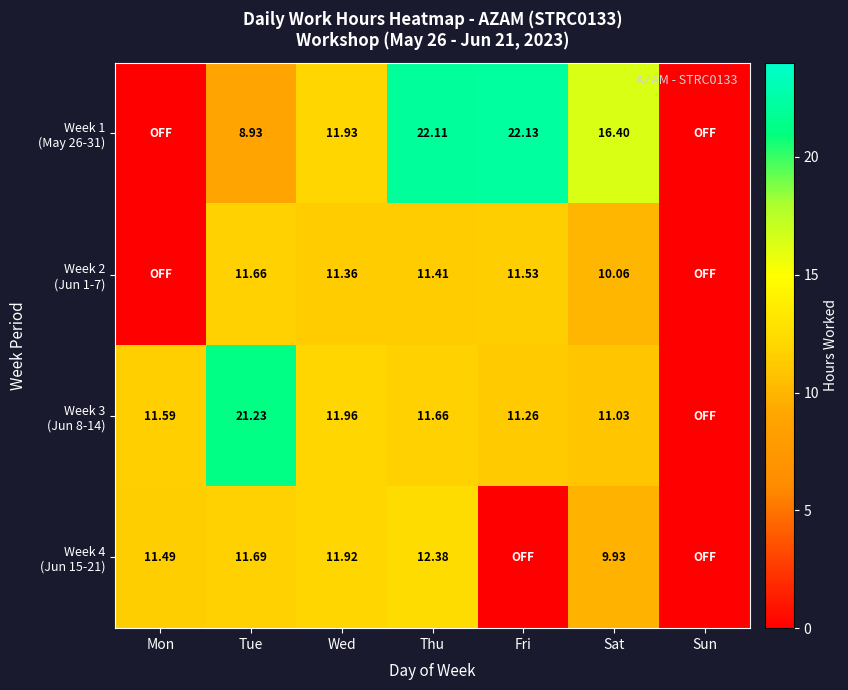

What is the difference between the Week 4 (Jun 15-21) values at Tue and Sun?

11.7